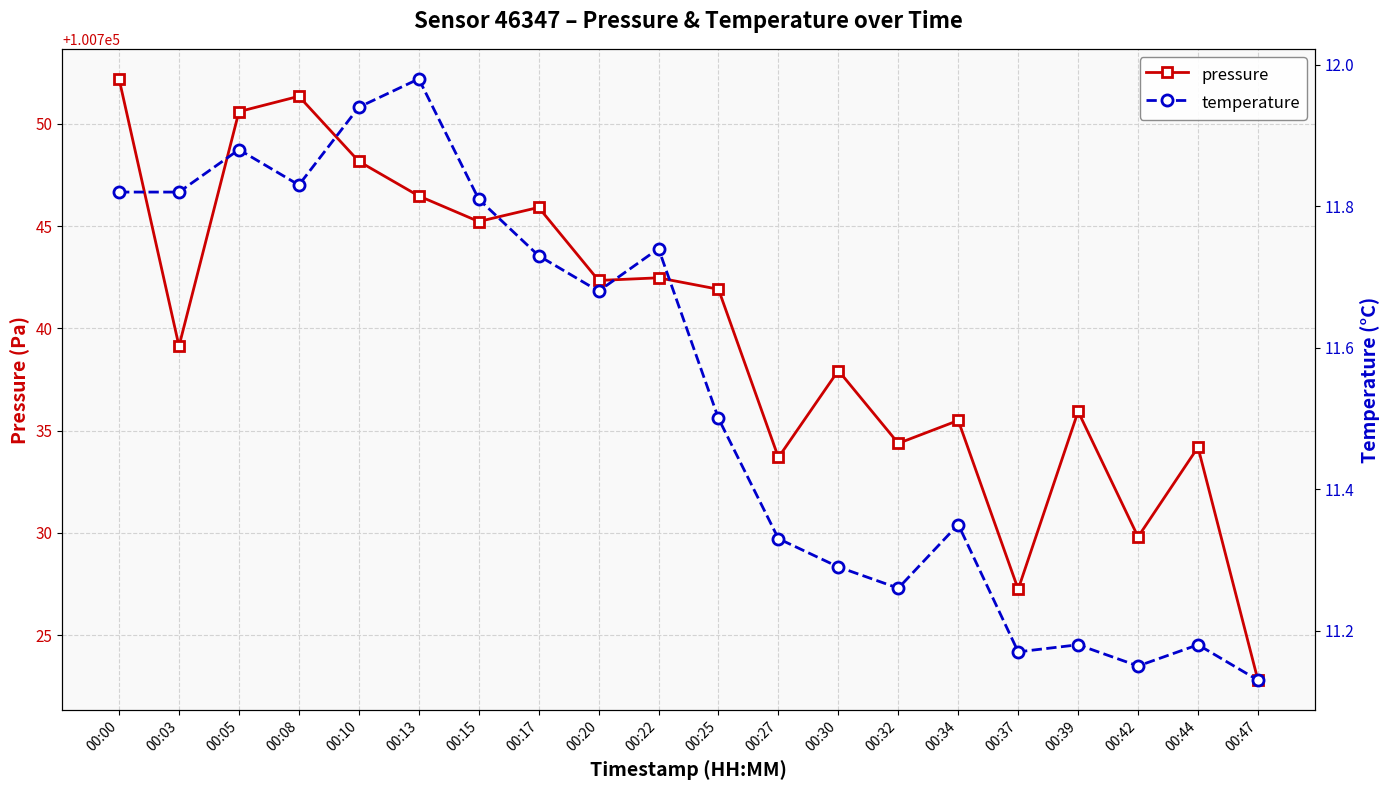

Reading right to left, list all the values displayed in this chart.

pressure: 100722.8	100734.2	100729.8	100735.9	100727.2	100735.5	100734.4	100737.9	100733.7	100741.9	100742.5	100742.3	100745.9	100745.2	100746.5	100748.2	100751.3	100750.6	100739.1	100752.2
temperature: 11.1	11.2	11.2	11.2	11.2	11.3	11.3	11.3	11.3	11.5	11.7	11.7	11.7	11.8	12.0	11.9	11.8	11.9	11.8	11.8